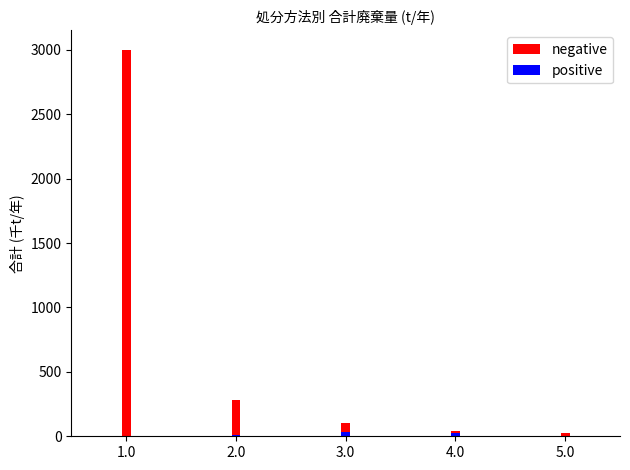

Rank the series by their average value, from lowest to highest.

positive, negative